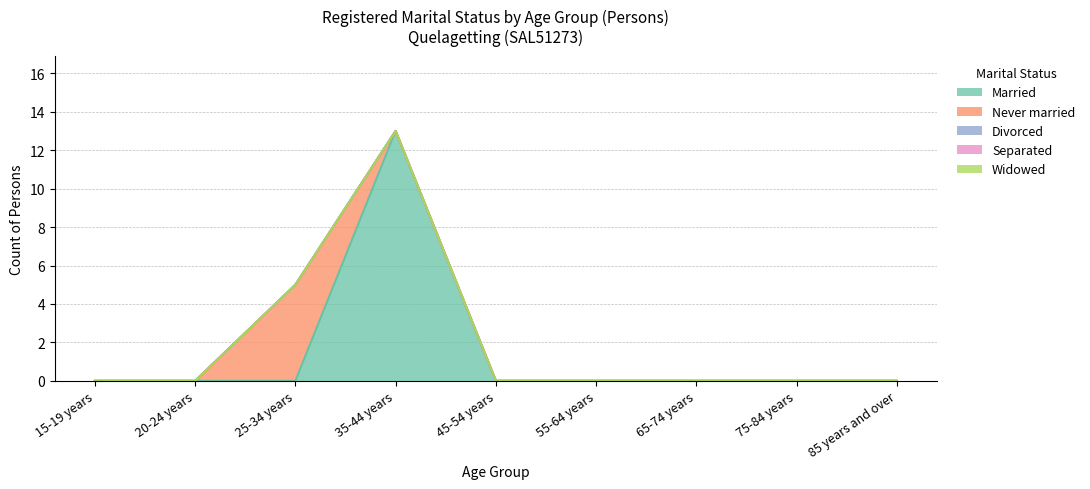

Reading left to right, transcribe all the data shown in this chart.

Married: 0	0	0	13	0	0	0	0	0
Separated: 0	0	0	0	0	0	0	0	0
Divorced: 0	0	0	0	0	0	0	0	0
Widowed: 0	0	0	0	0	0	0	0	0
Never married: 0	0	5	0	0	0	0	0	0